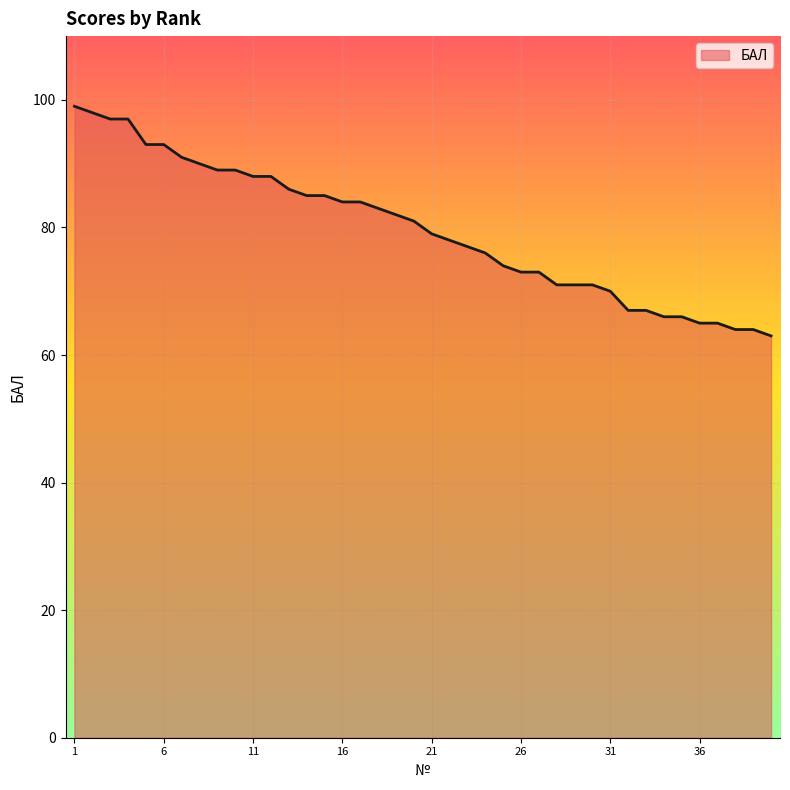

What is the difference between the maximum and minimum values?

36